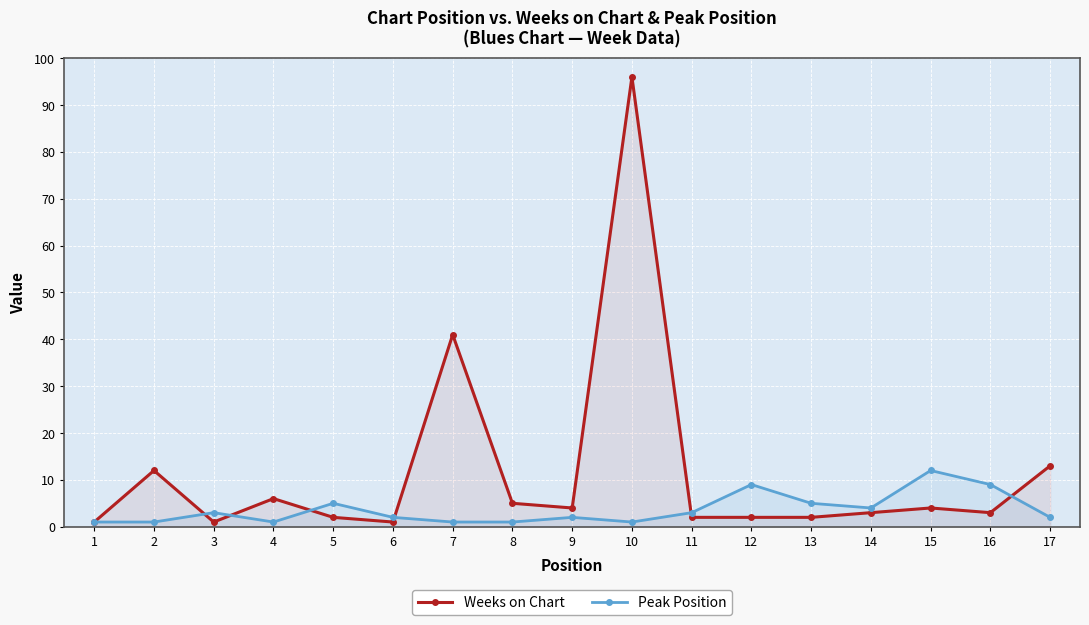

What is the difference between the maximum and minimum values in the Peak Position series?

11